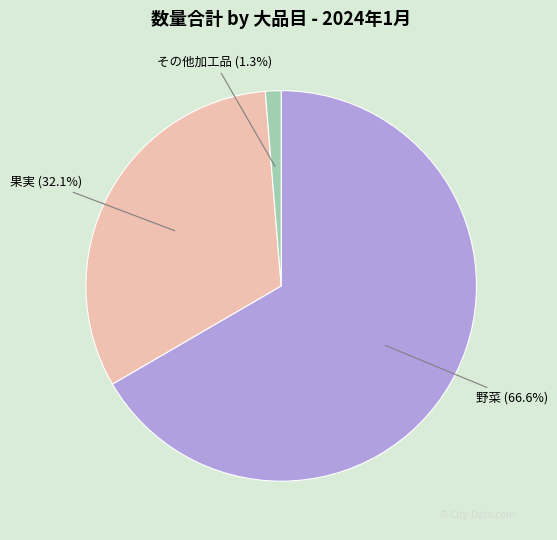

Is there a majority slice in this chart?

Yes